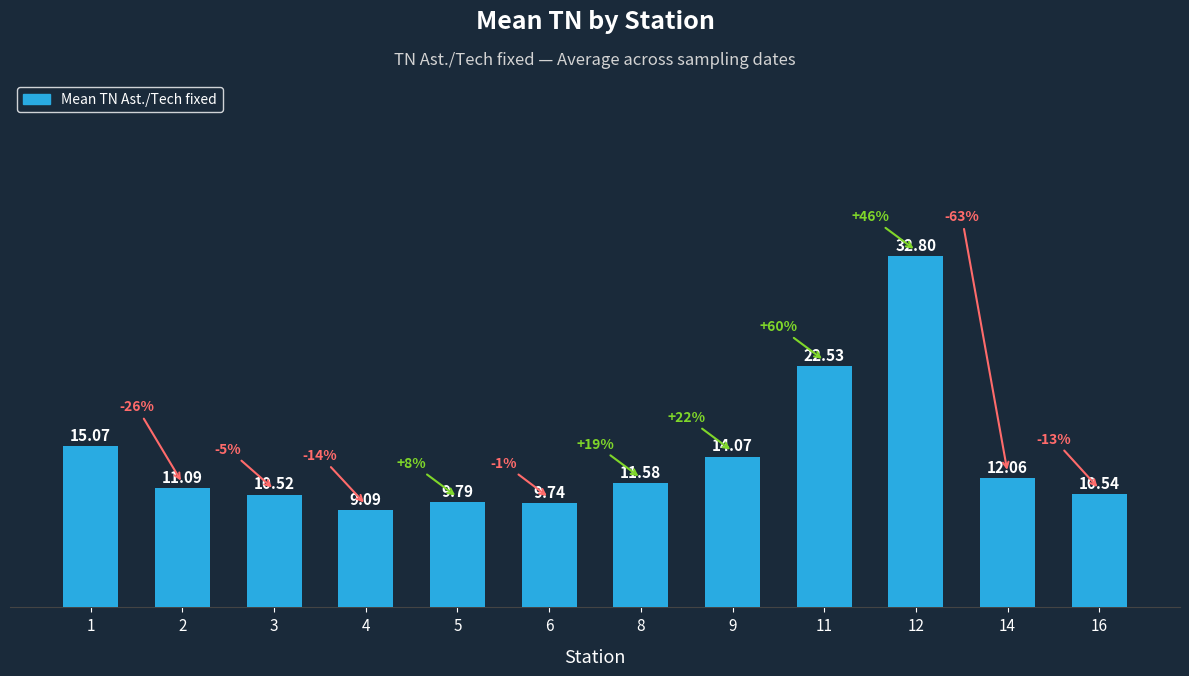

Reading left to right, extract all data points from this chart.

1=15.1	2=11.1	3=10.5	4=9.1	5=9.8	6=9.7	8=11.6	9=14.1	11=22.5	12=32.8	14=12.1	16=10.5